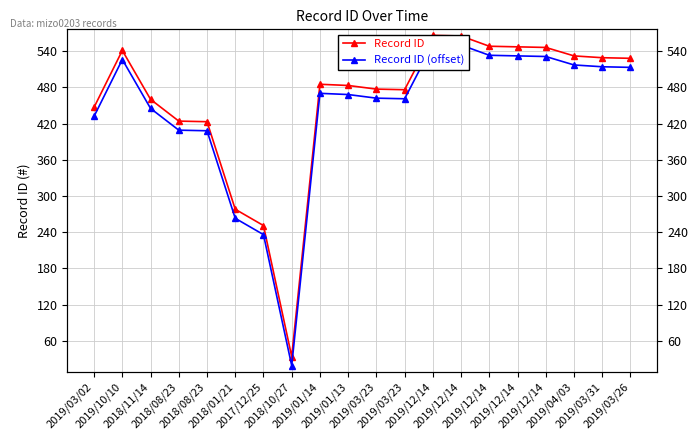

How many lines are shown in the chart?

2